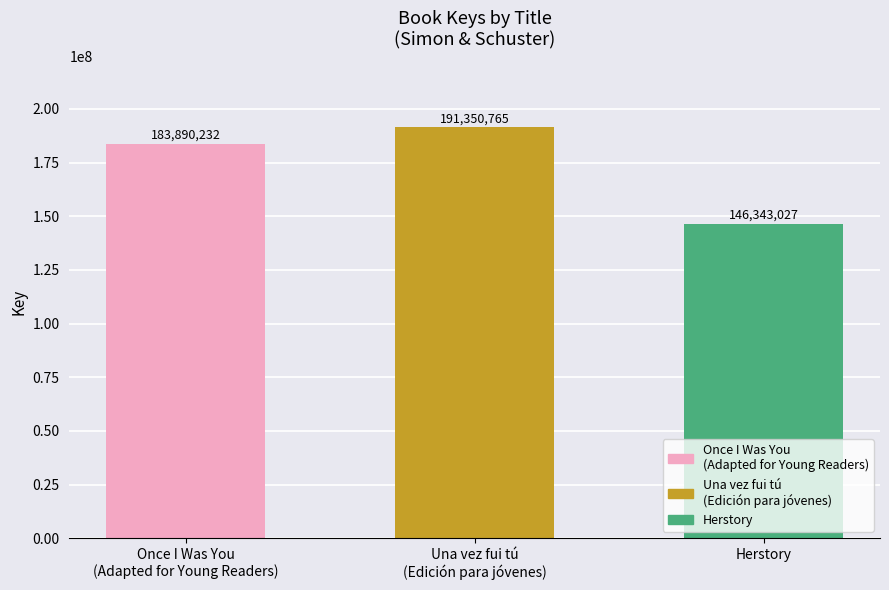

What is the greatest value displayed?

191350765